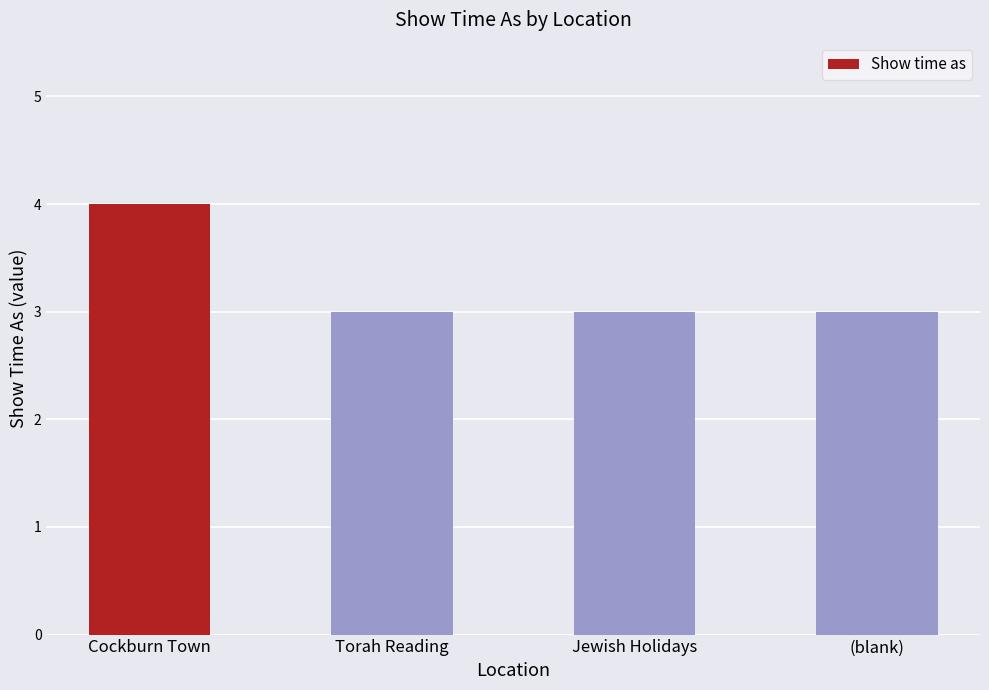

What is the sum of all values?

13